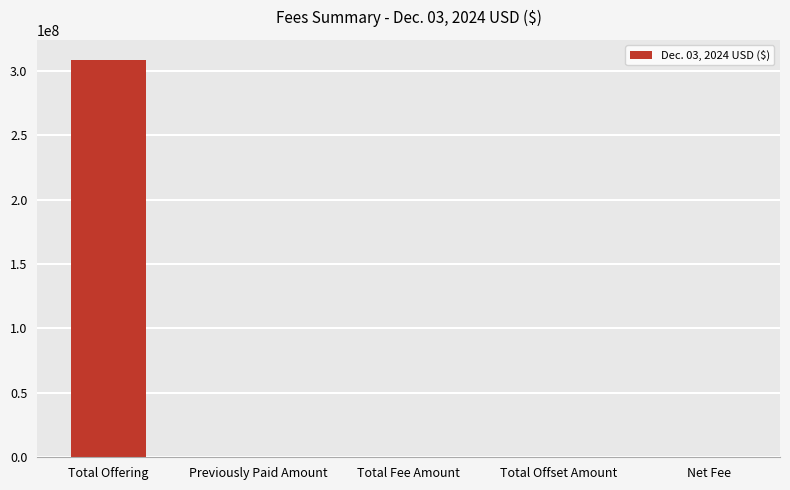

How many series are shown in this chart?

1